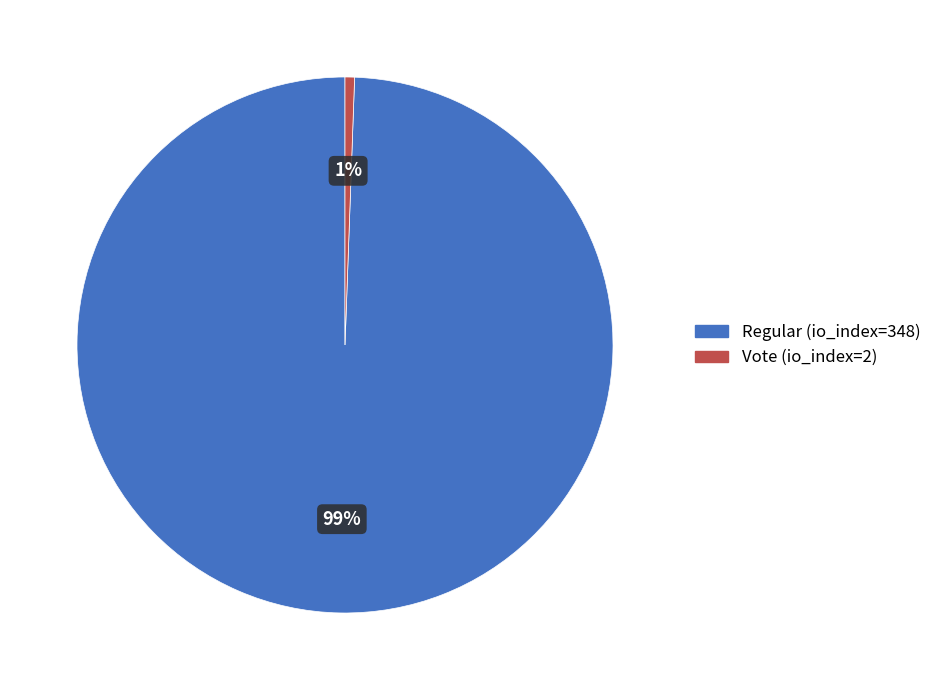

Between Regular (io_index=348) and Vote (io_index=2), which is larger?

Regular (io_index=348)